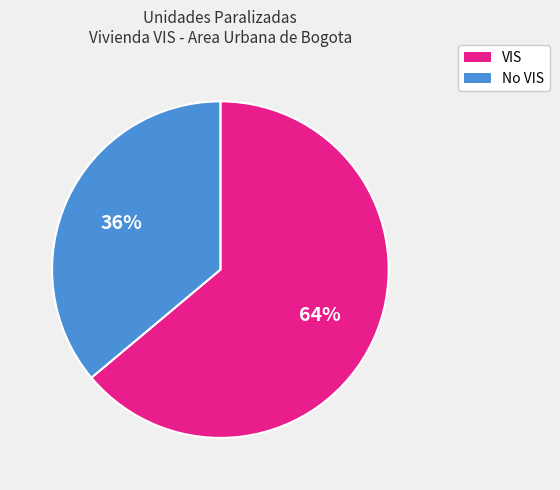

How many segments does this pie chart have?

2